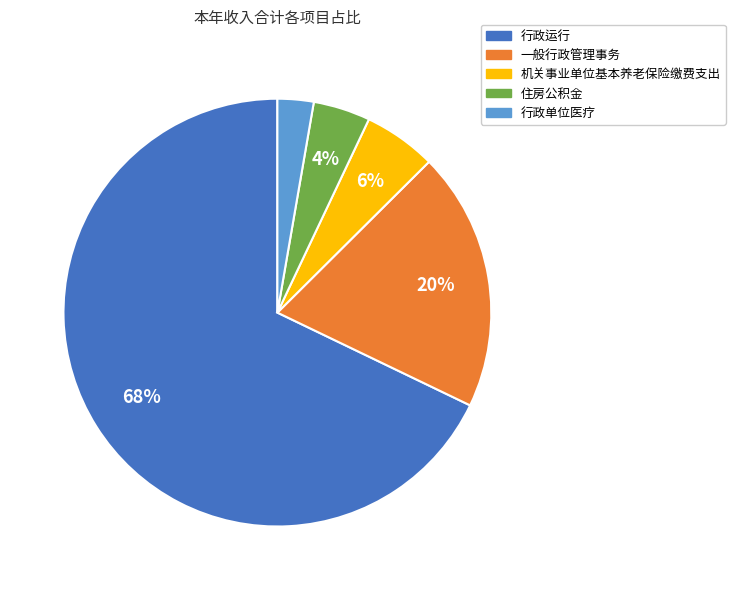

To the nearest percent, what is the combined percentage of 住房公积金 and 行政单位医疗?

7%